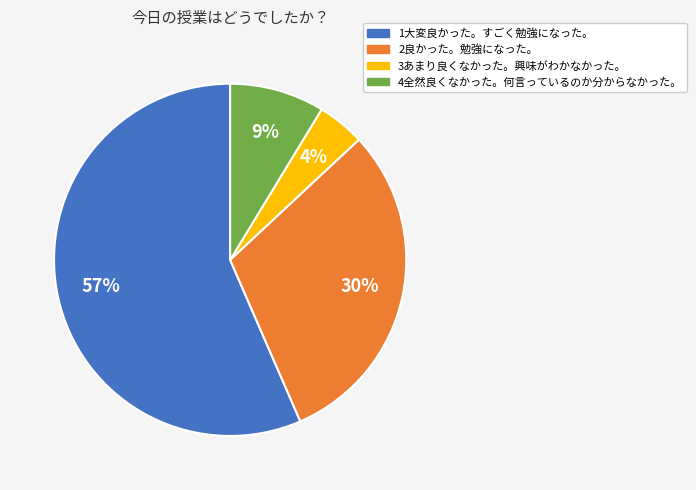

What is the smallest slice in the pie chart?

3あまり良くなかった。興味がわかなかった。